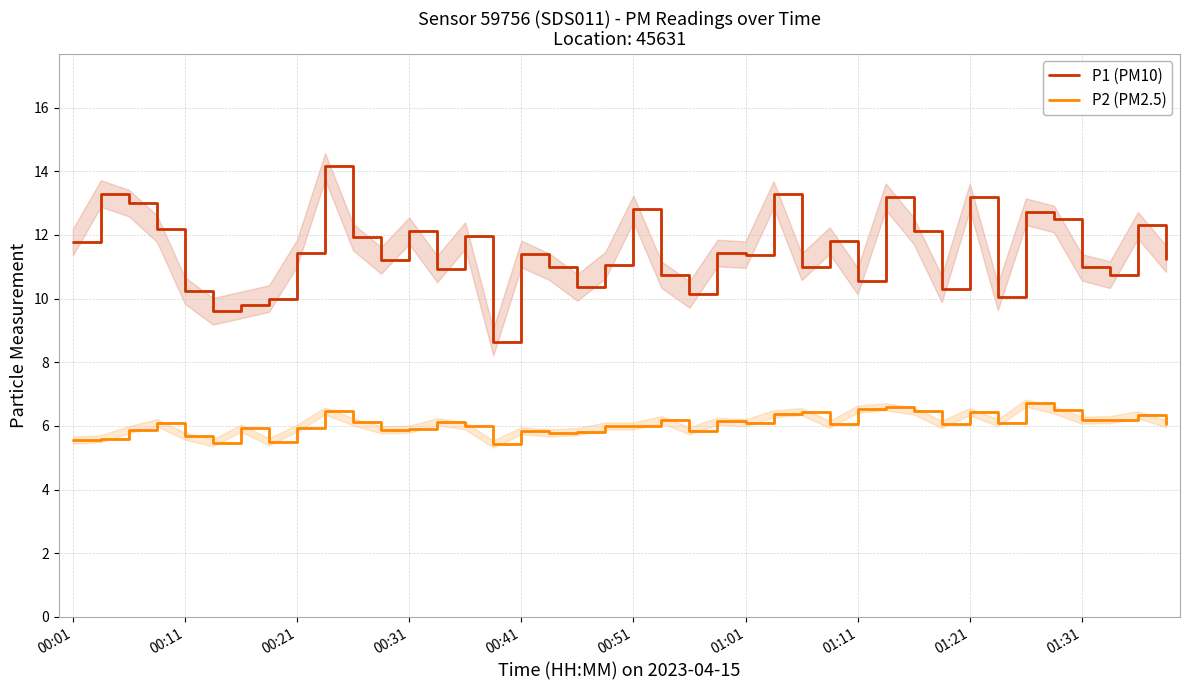

True or false: P2 (PM2.5) and P1 (PM10) cross at least once.

False